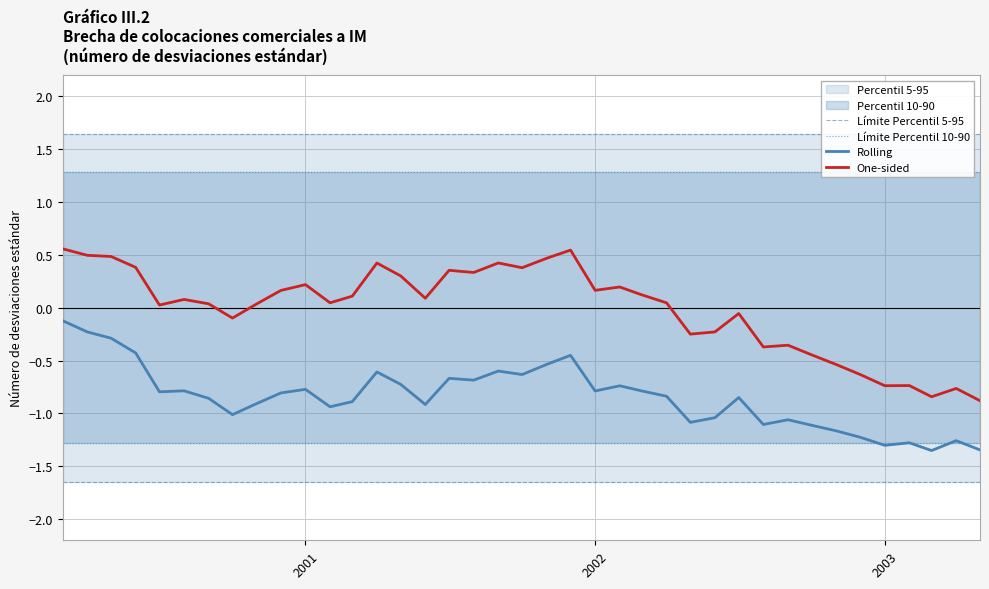

Which series has the widest spread of values?

One-sided